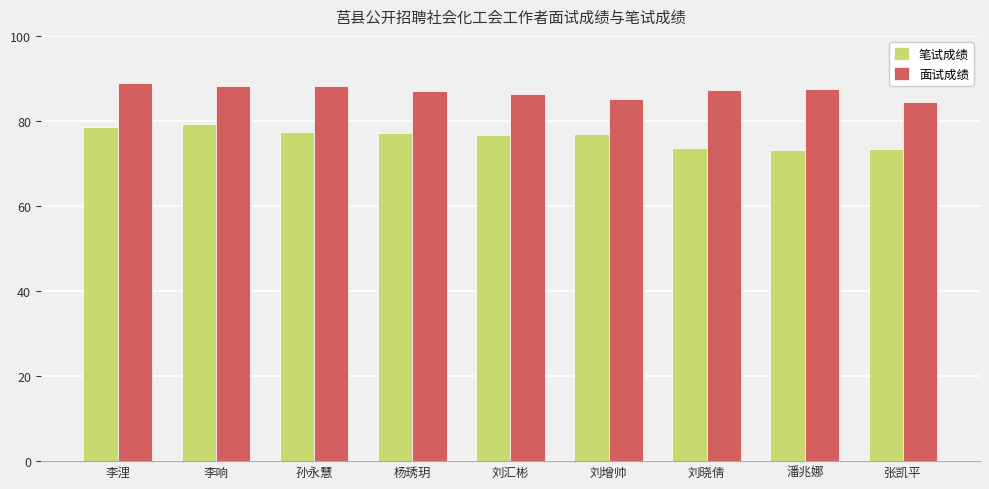

Between 李浬 and 张凯平, which series saw the biggest shift?

笔试成绩